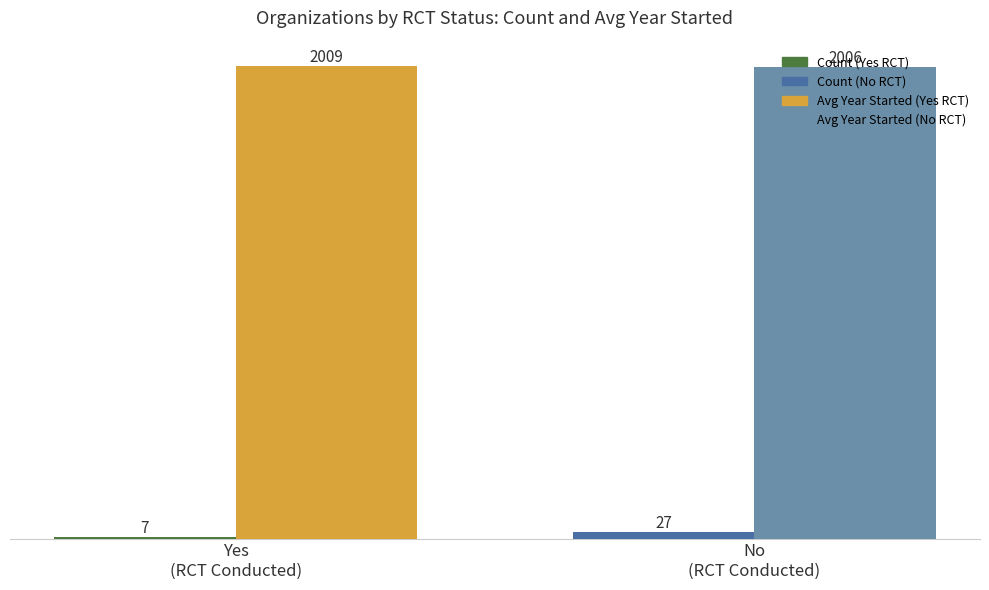

What is the minimum value shown in the chart?

7